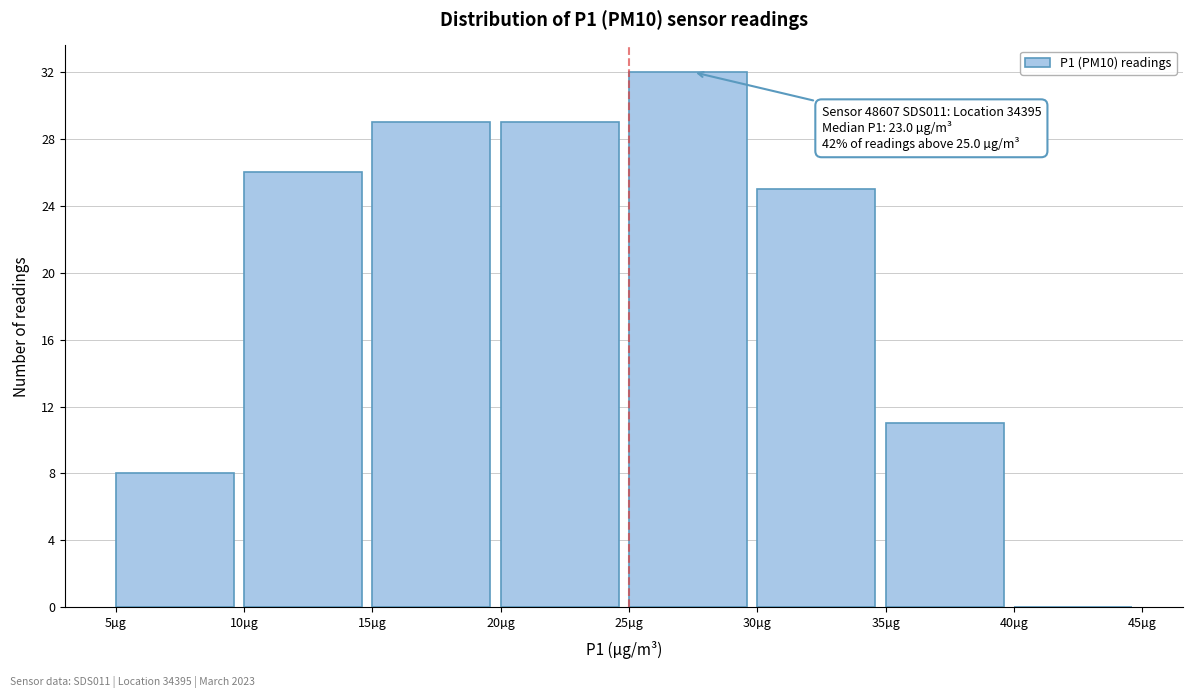

Which range on the x-axis has the tallest bar?

25 to 30